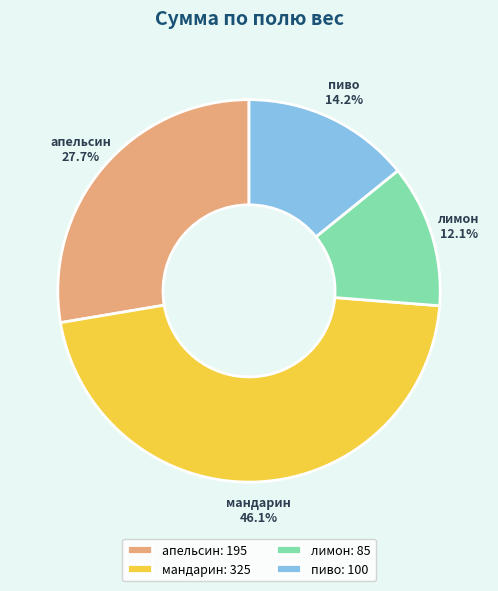

What is the largest slice in the pie chart?

мандарин